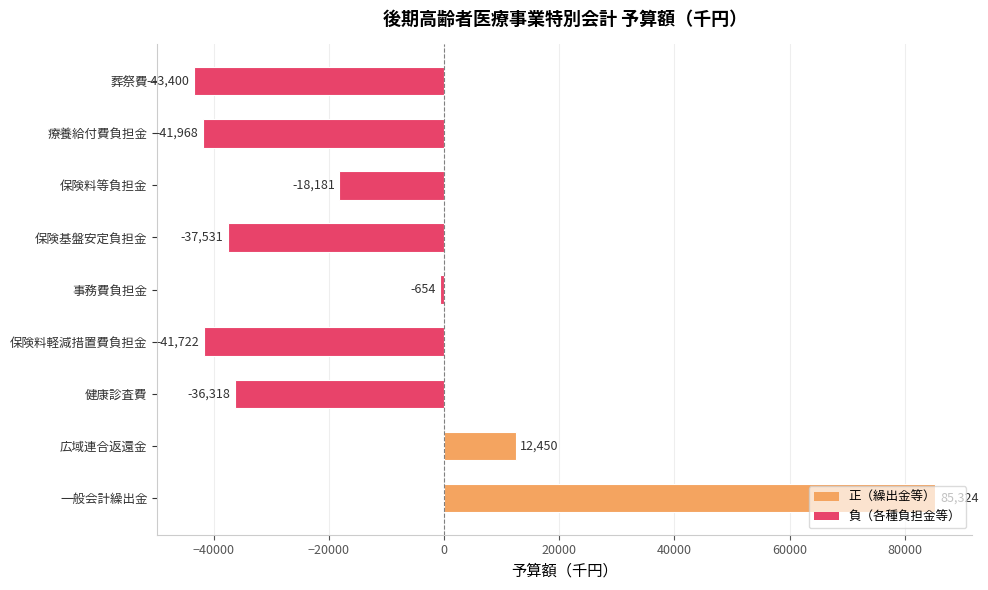

At which label is the value closest to 20962?

広域連合返還金